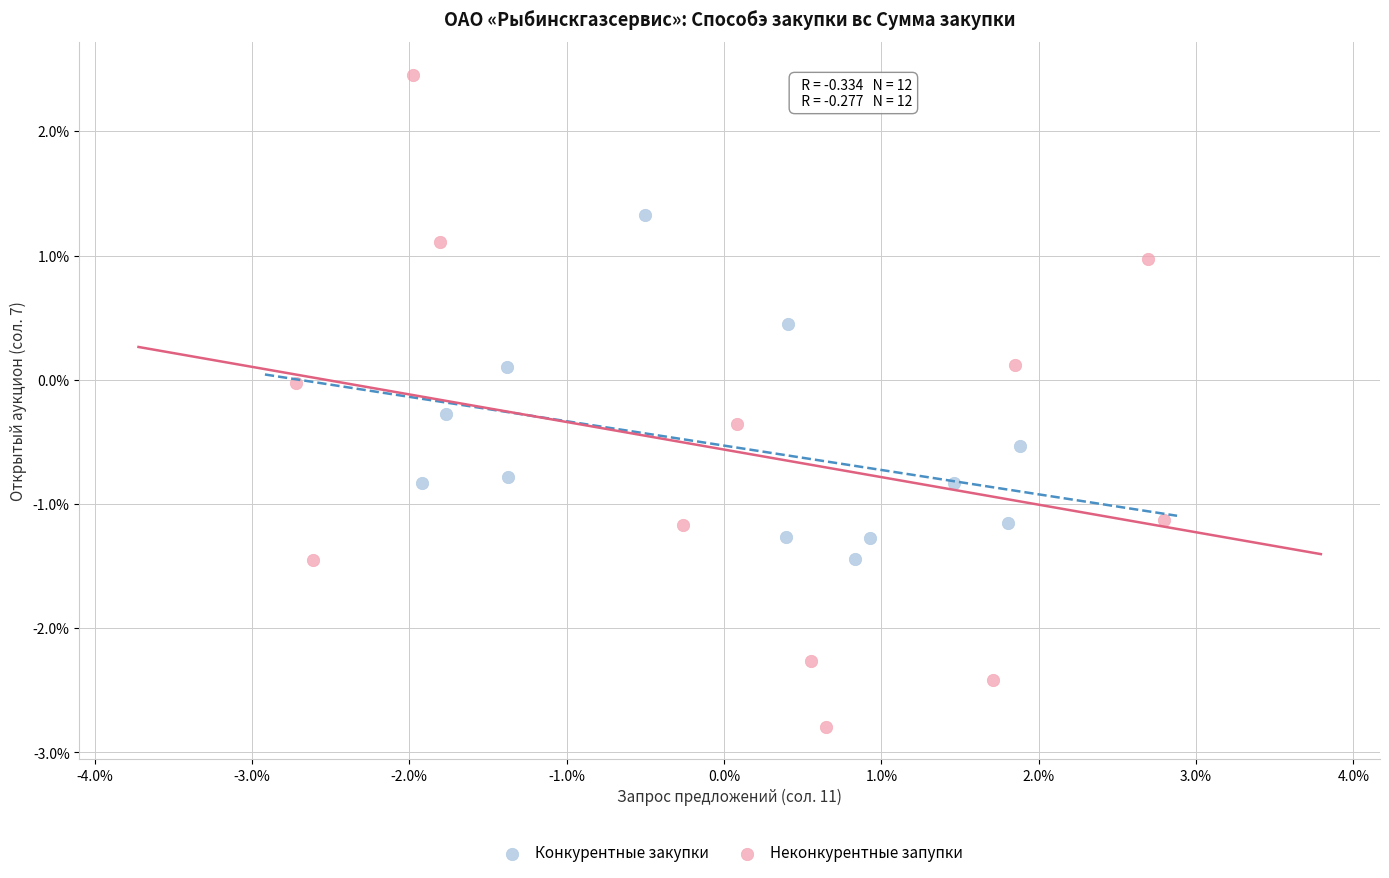

Which series contains the highest Y value?

Неконкурентные запупки